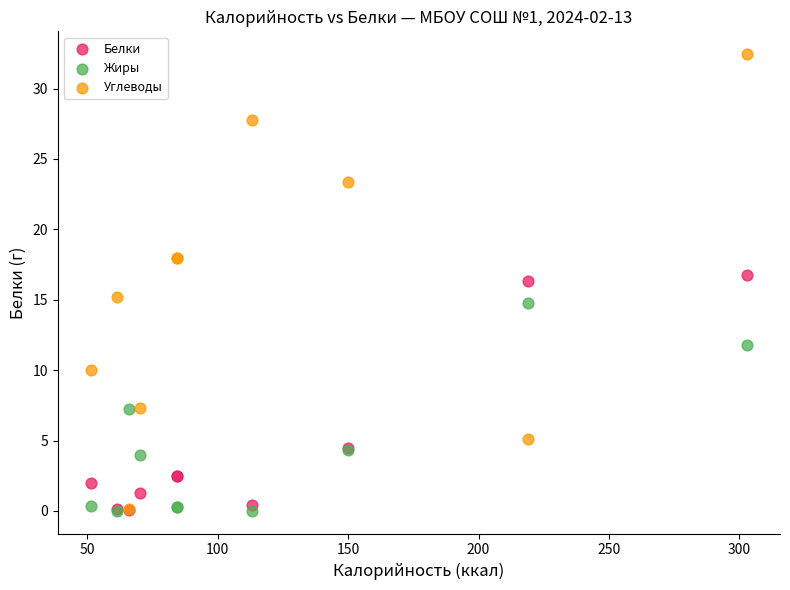

Which series has the largest Y range (max minus min)?

Углеводы